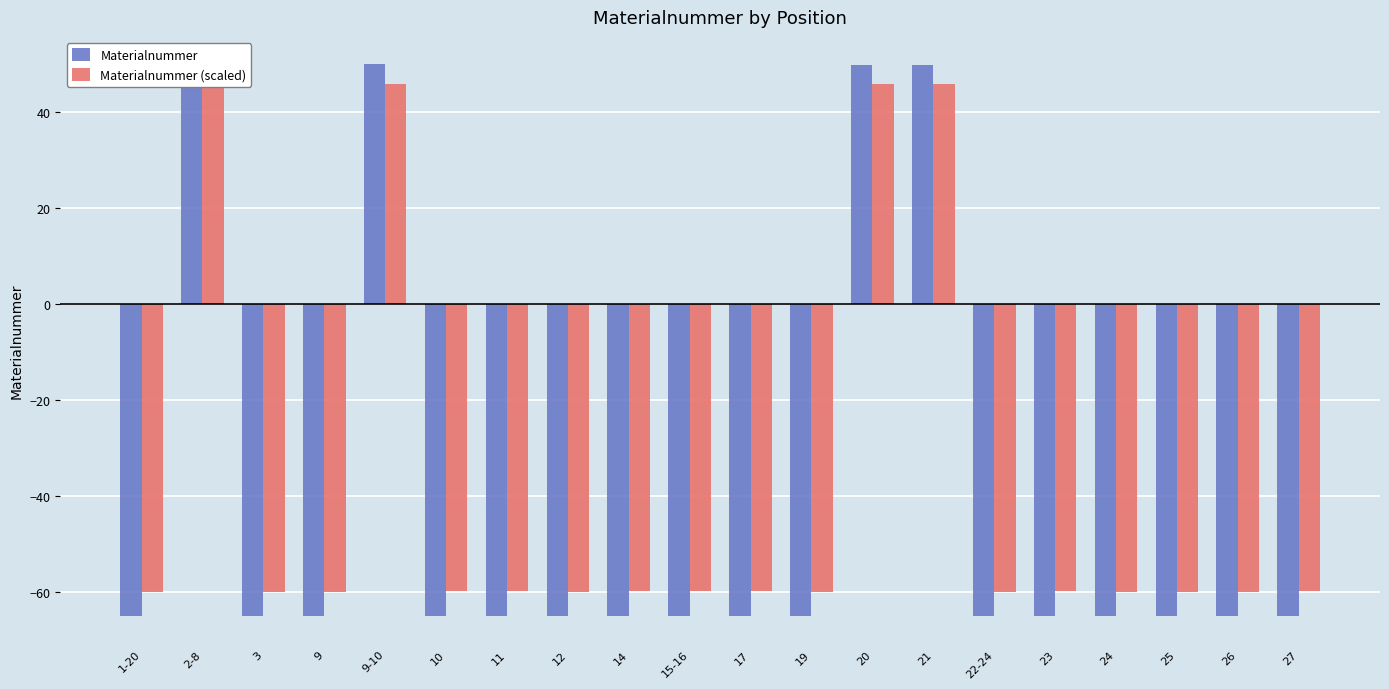

Is it true that Materialnummer (scaled) equals 17.6 at 21?

False